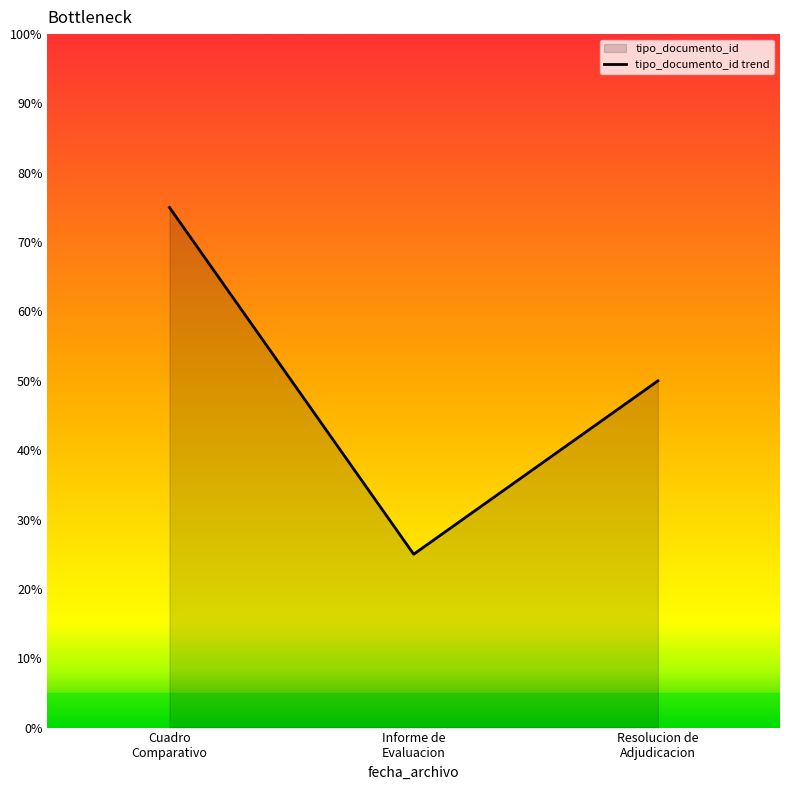

At which label is the value closest to 50?

Resolucion de
Adjudicacion